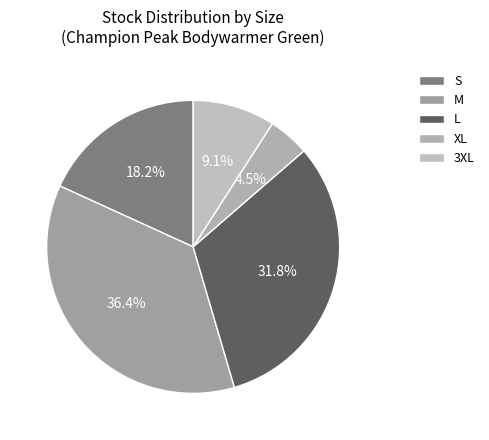

How many segments does this pie chart have?

5